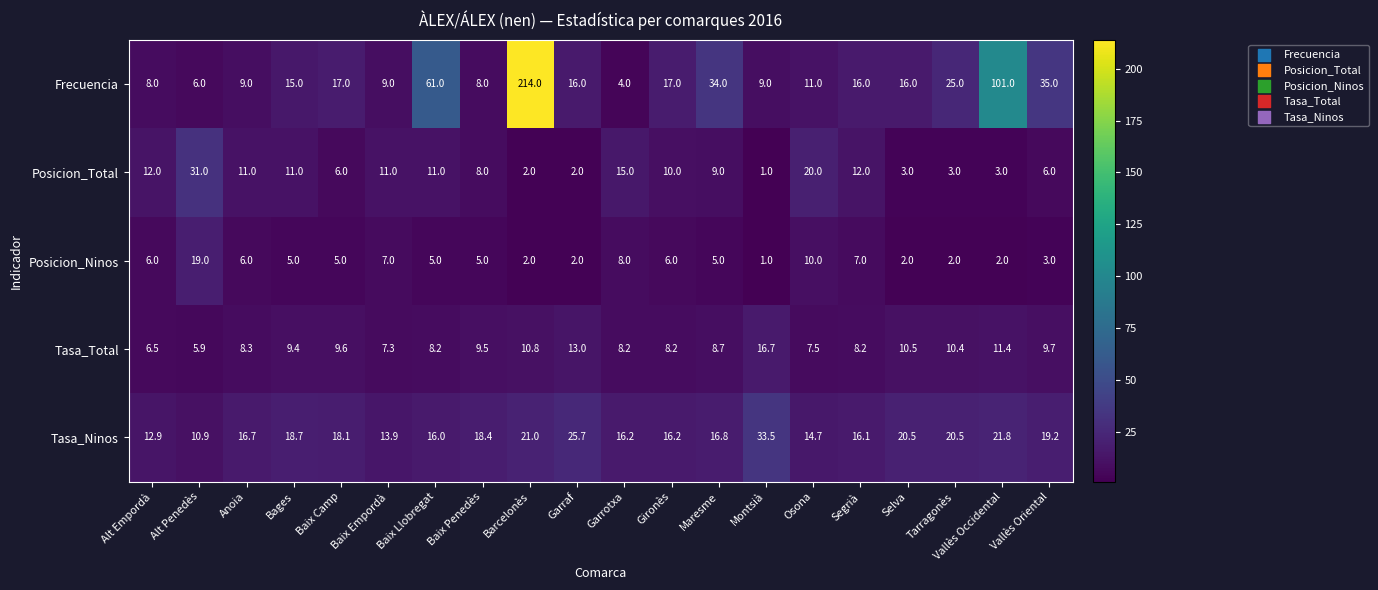

Which label corresponds to the smallest value in the chart?

Montsià